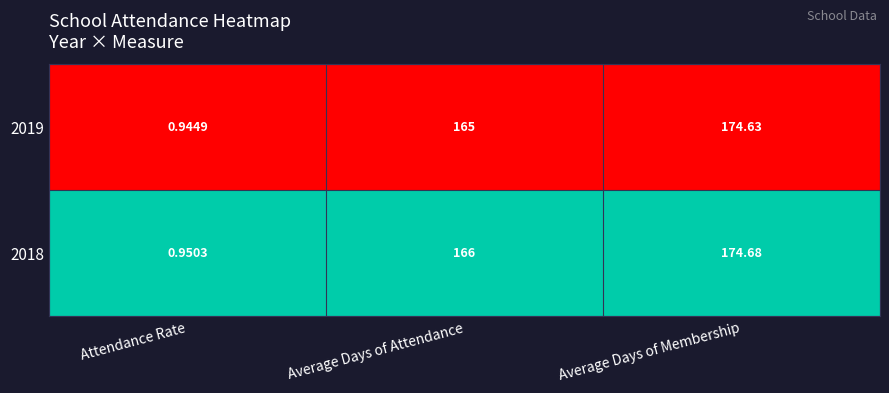

Rank the categories by 2018 value from lowest to highest.

Attendance Rate, Average Days of Attendance, Average Days of Membership